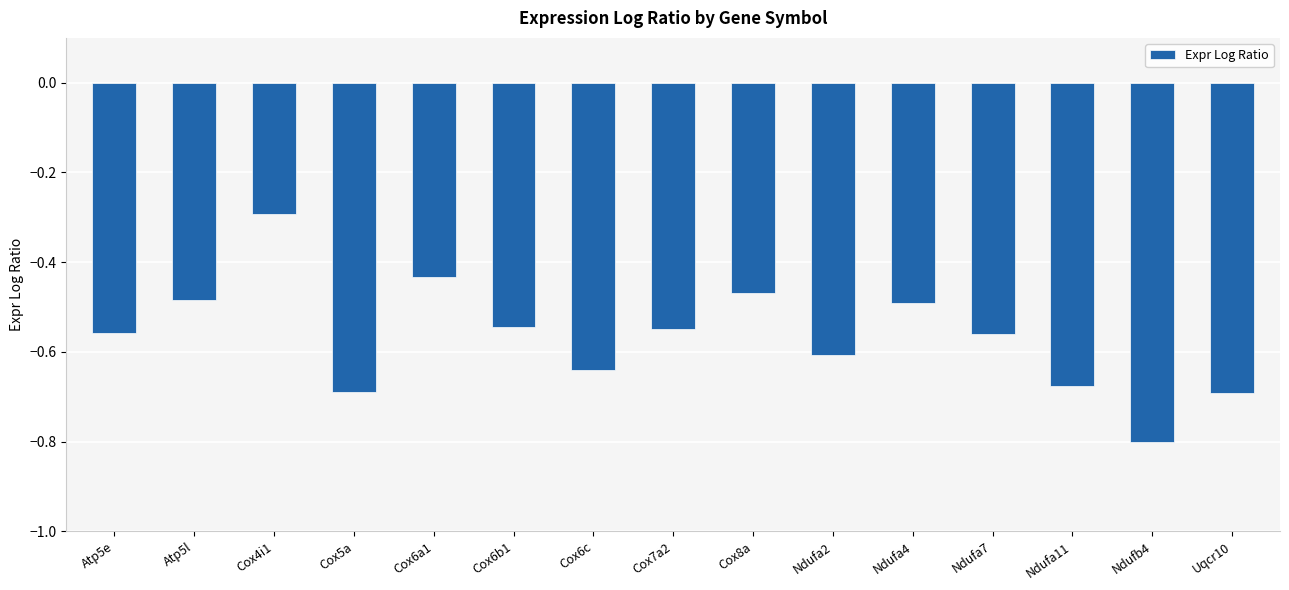

What is the label of the 8th bar from the right?

Cox7a2